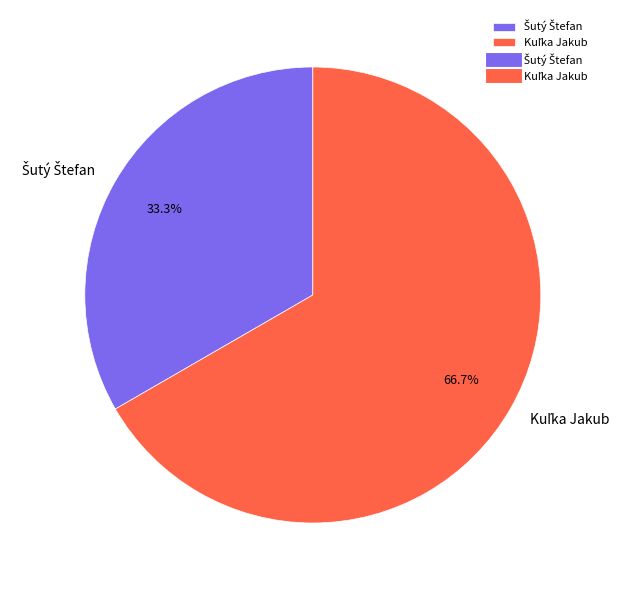

Is there a majority slice in this chart?

Yes